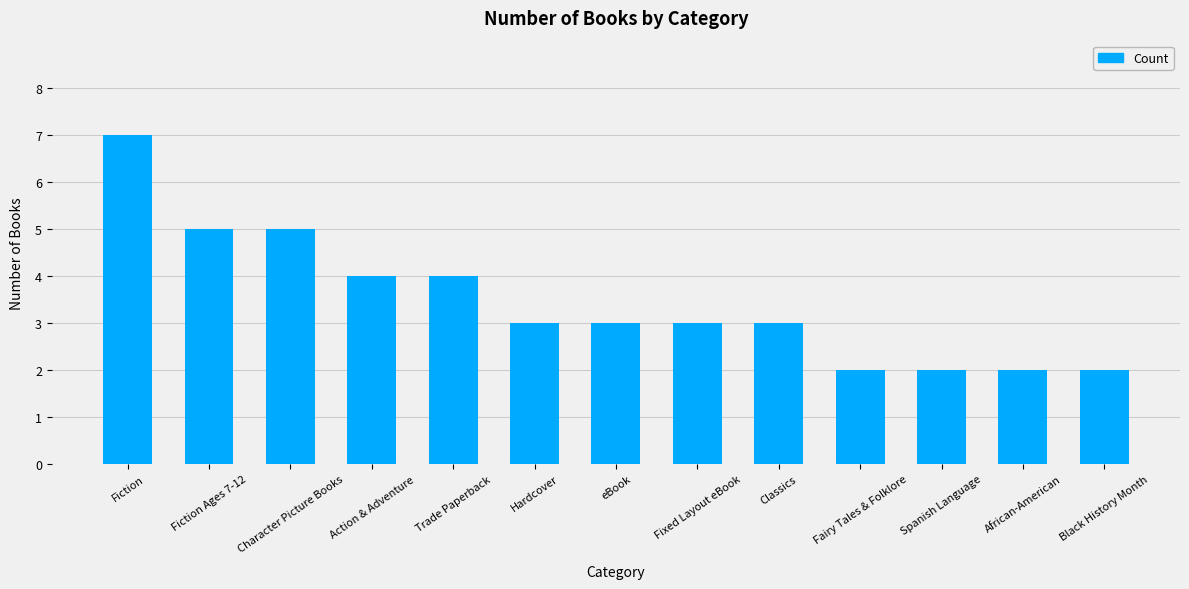

Count the values in the range 2 to 4.

10